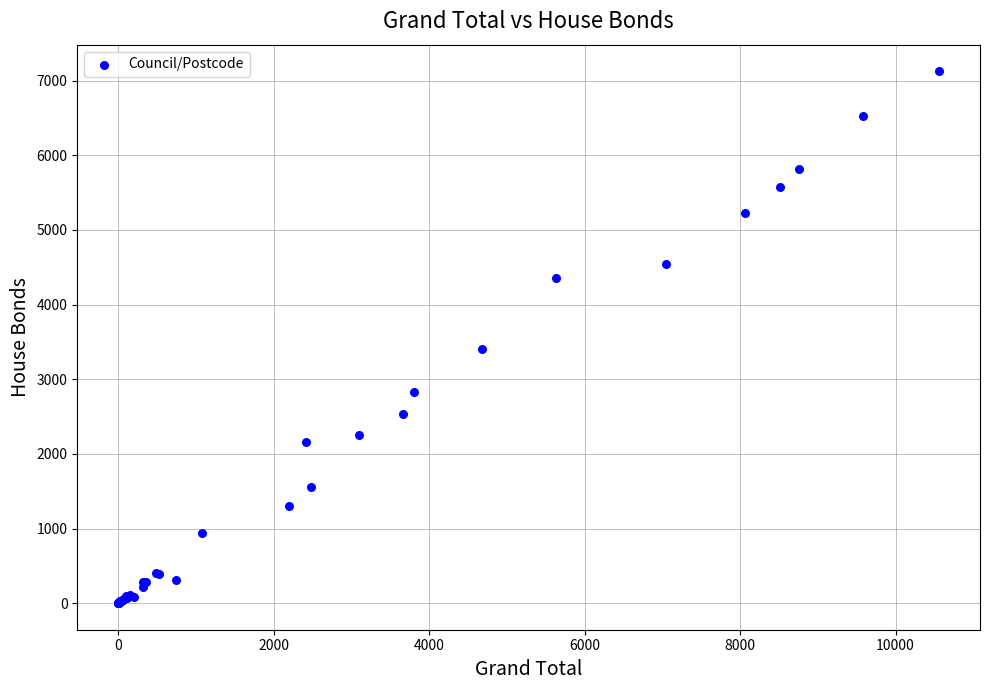

What Y value in the scatter plot is closest to 3563?

3410